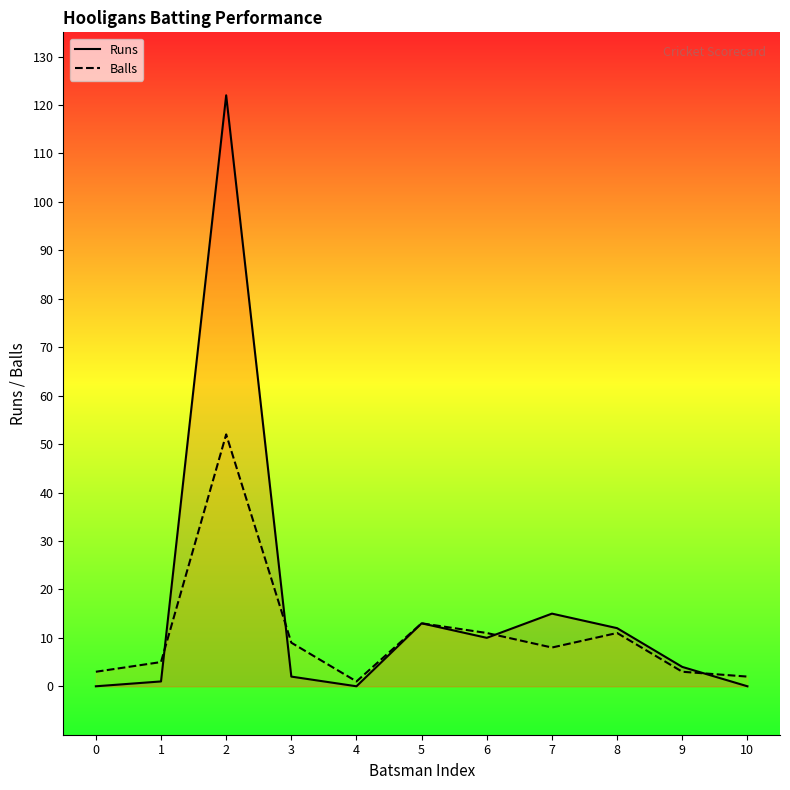

The Balls series shows 19 at 8. True or false?

False